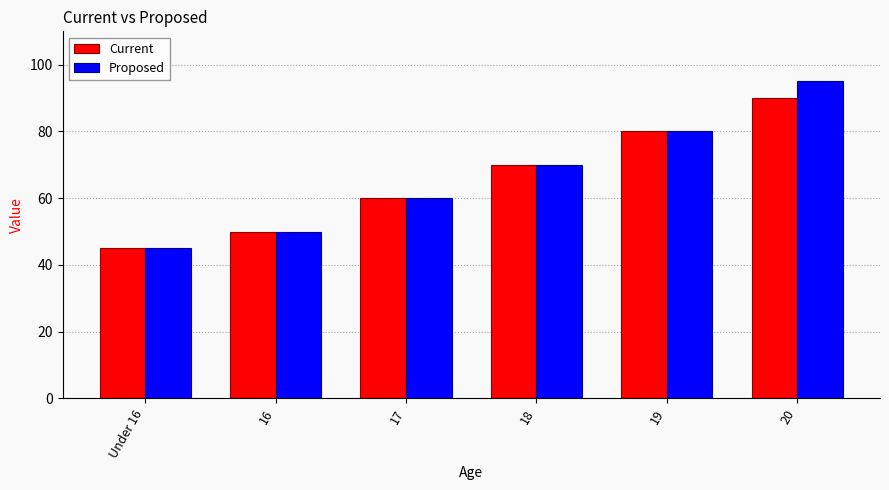

Which series has the widest spread of values?

Proposed